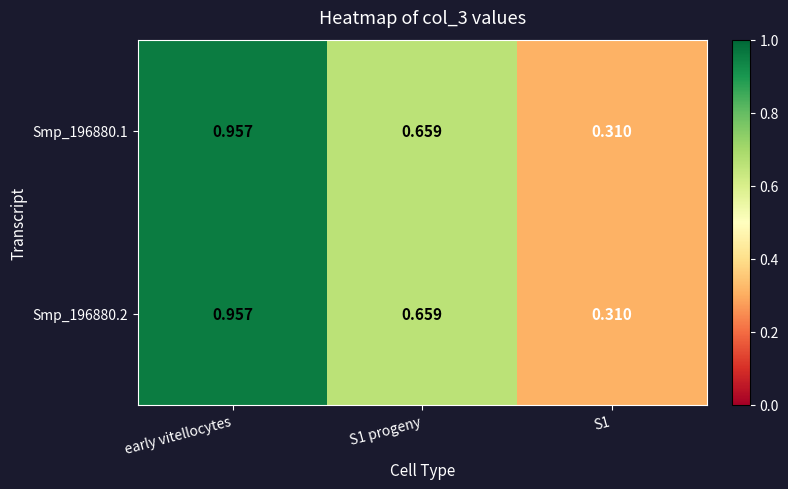

At which category is the sum across all series the highest?

early vitellocytes